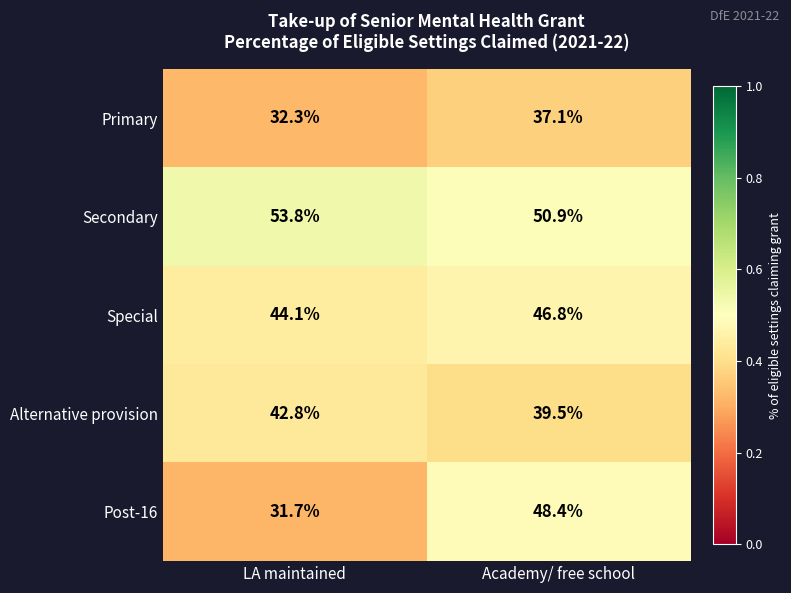

Which series has the widest spread of values?

Post-16